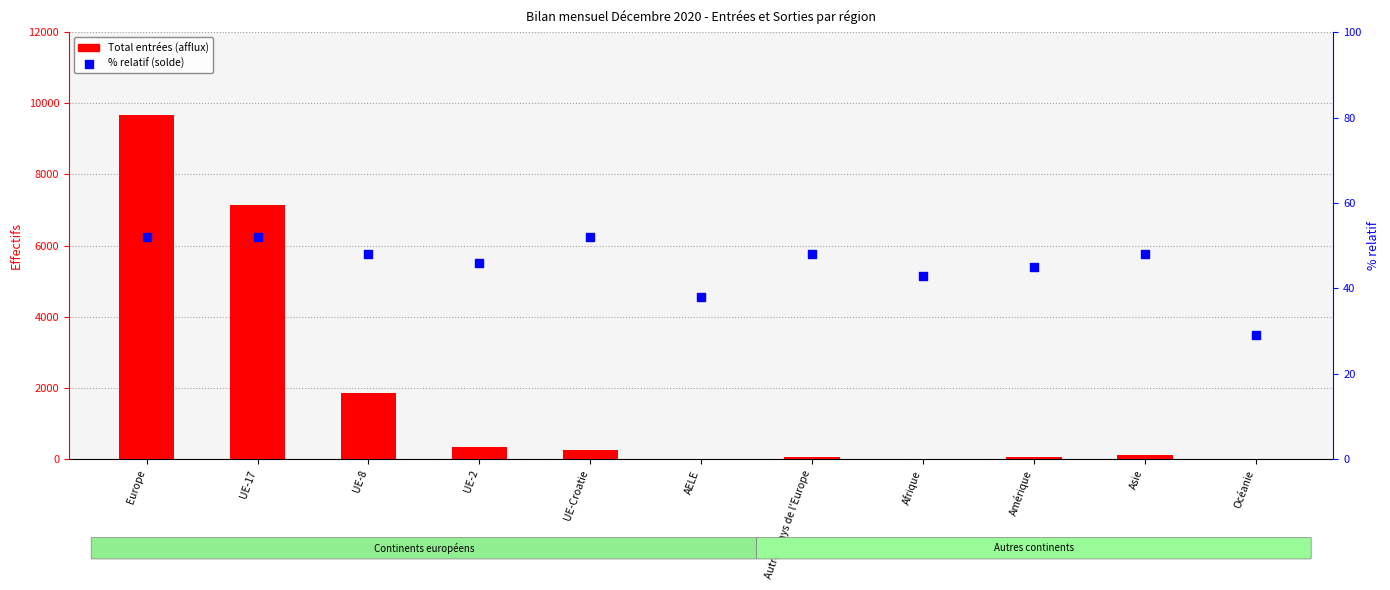

What is the total value across all series at Amérique?

118